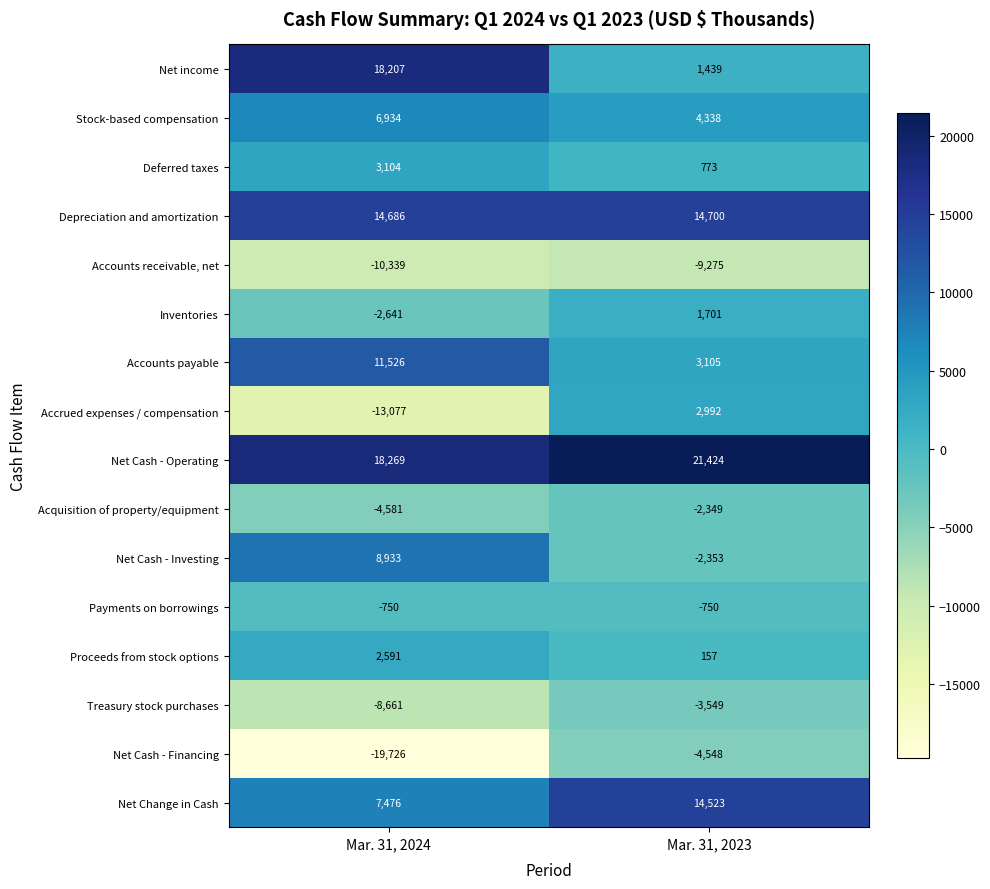

What is the sum of the Depreciation and amortization values at Mar. 31, 2024 and Mar. 31, 2023?

29386